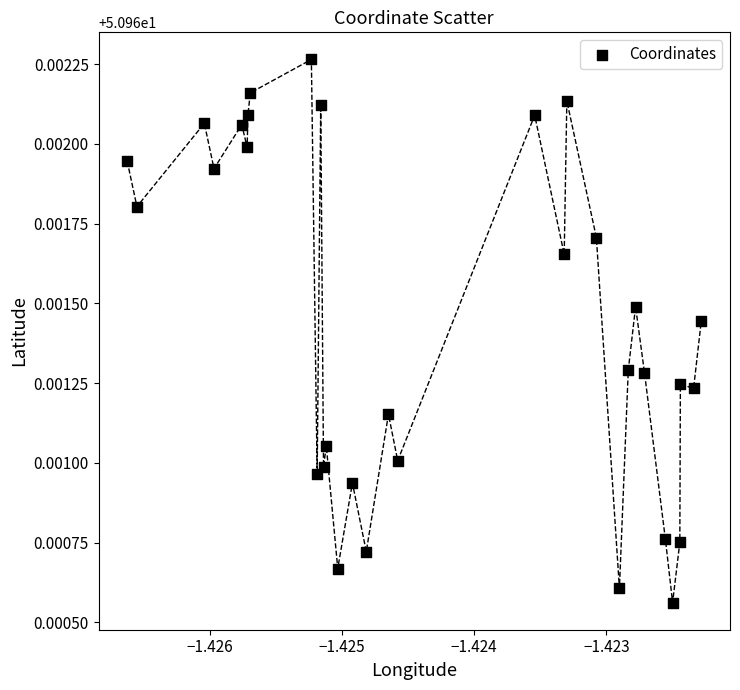

Count the number of points in this scatter plot.

32